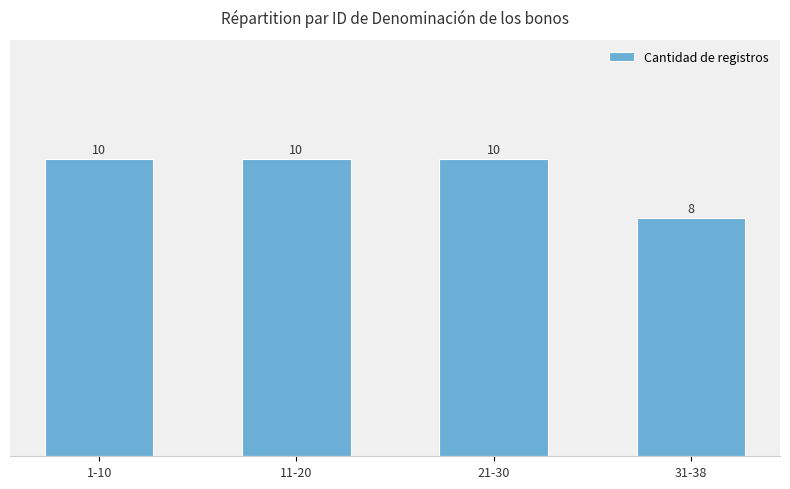

True or false: the data shows 16 at 21-30.

False